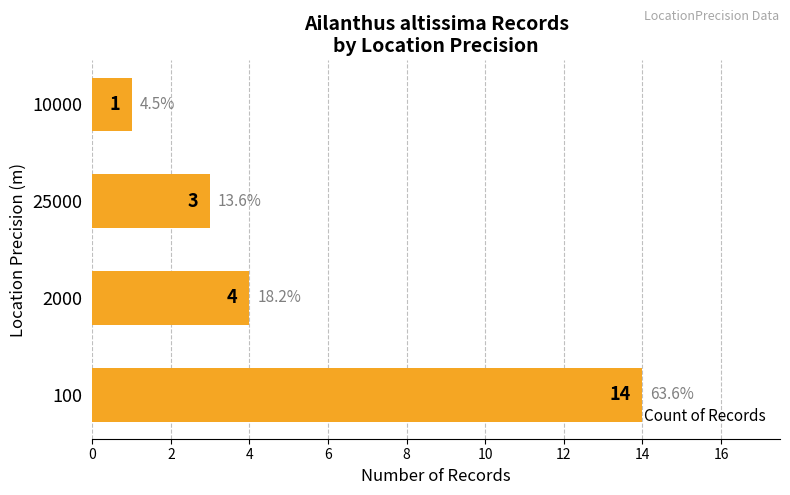

True or false: the data shows 0 at 10000.

False